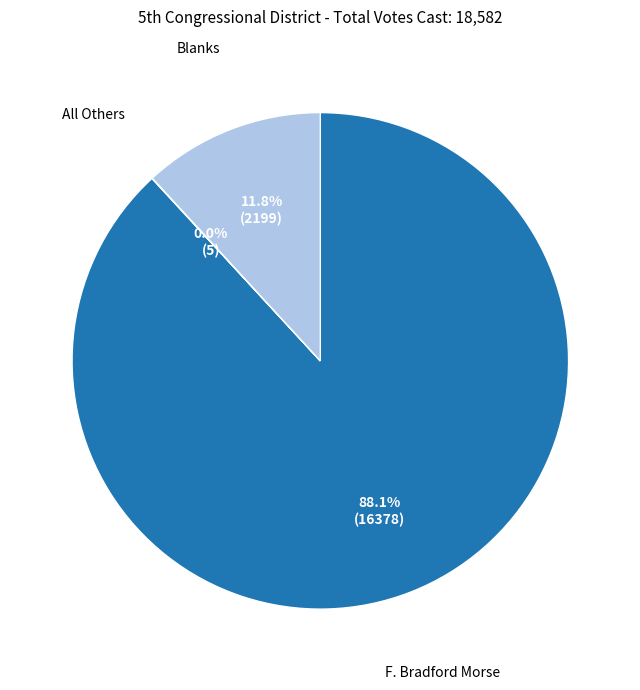

What percentage is NOT represented by Blanks?

88.2%